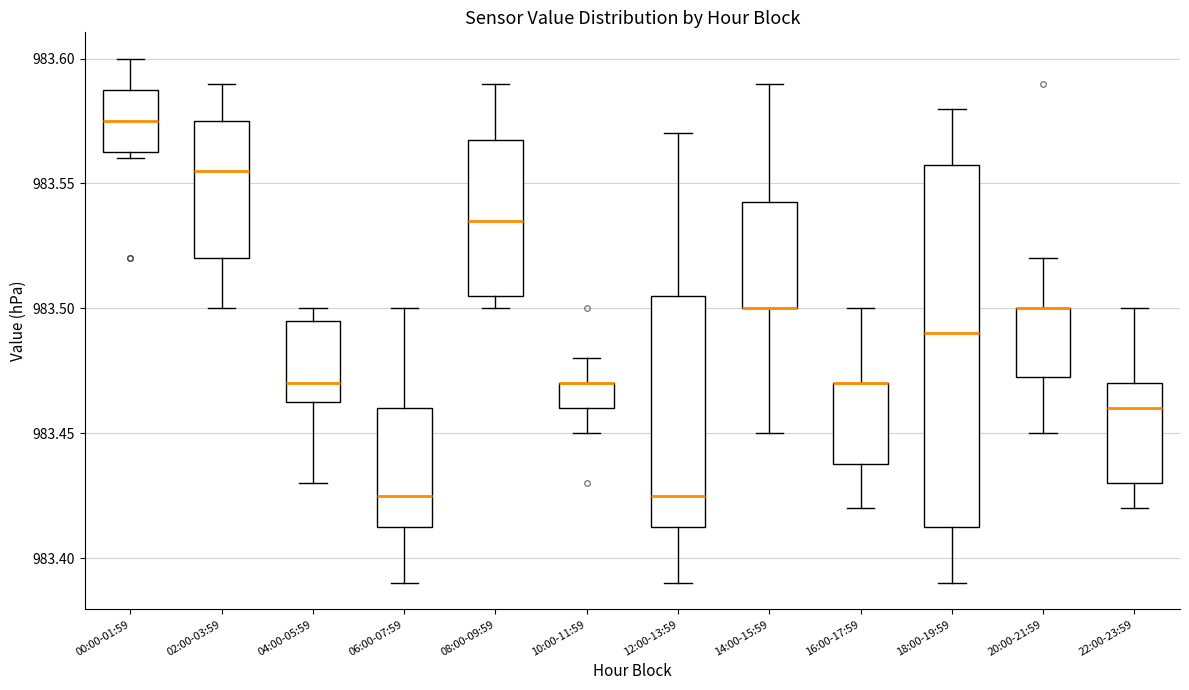

Comparing the boxes themselves (not the whiskers), which one is the tallest?

18:00-19:59